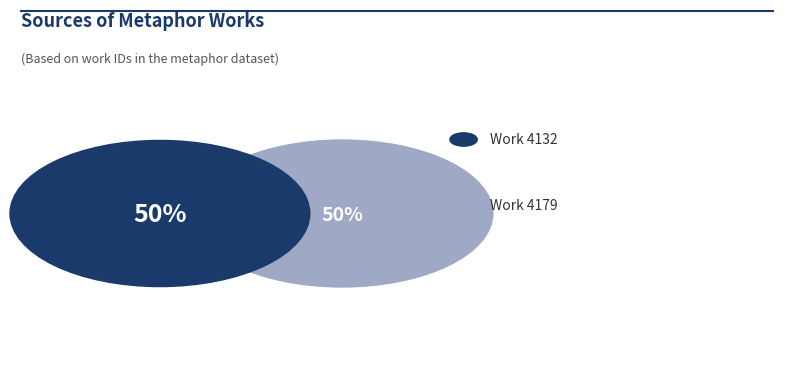

What is the total percentage of Work 4132 and Work 4179?

100.0%